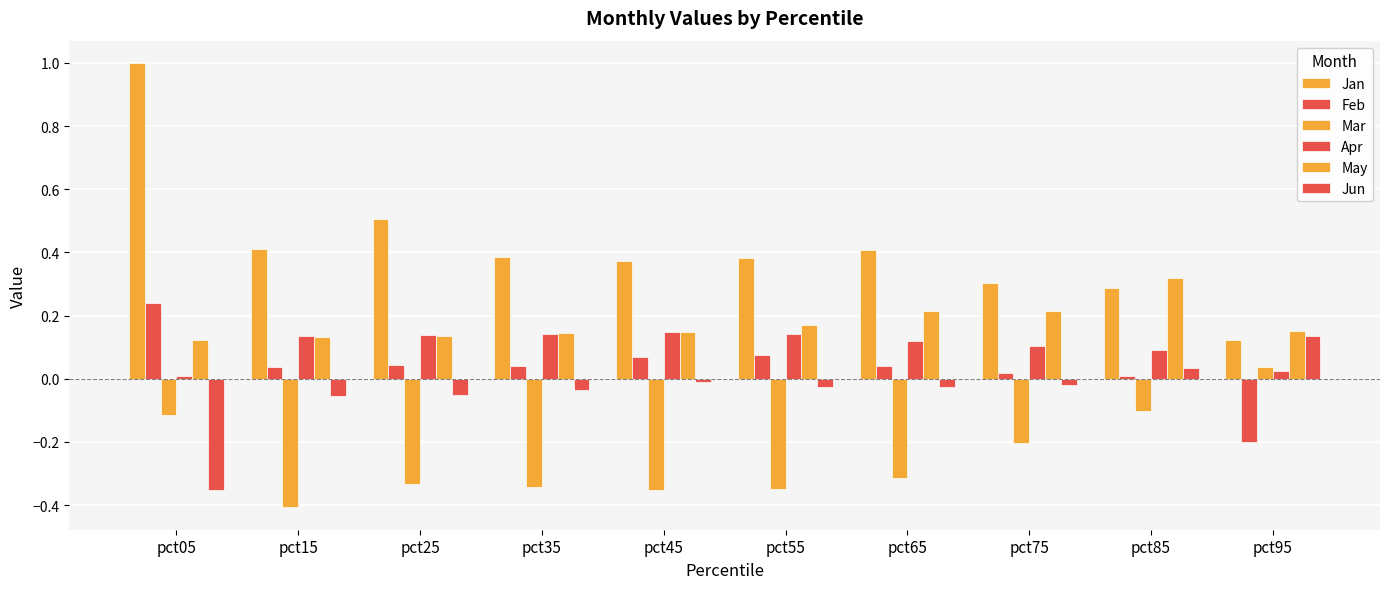

Are the bars horizontal?

No